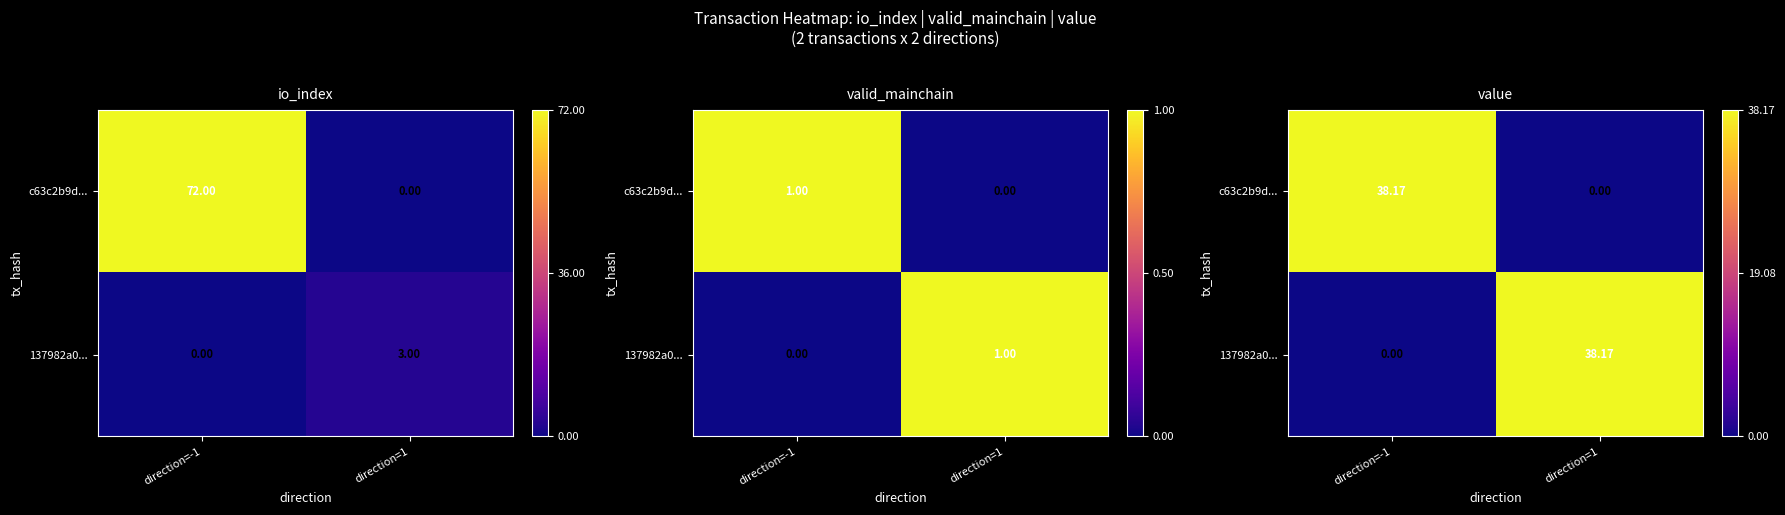

How many values in the 137982a0... series are below 1?

1